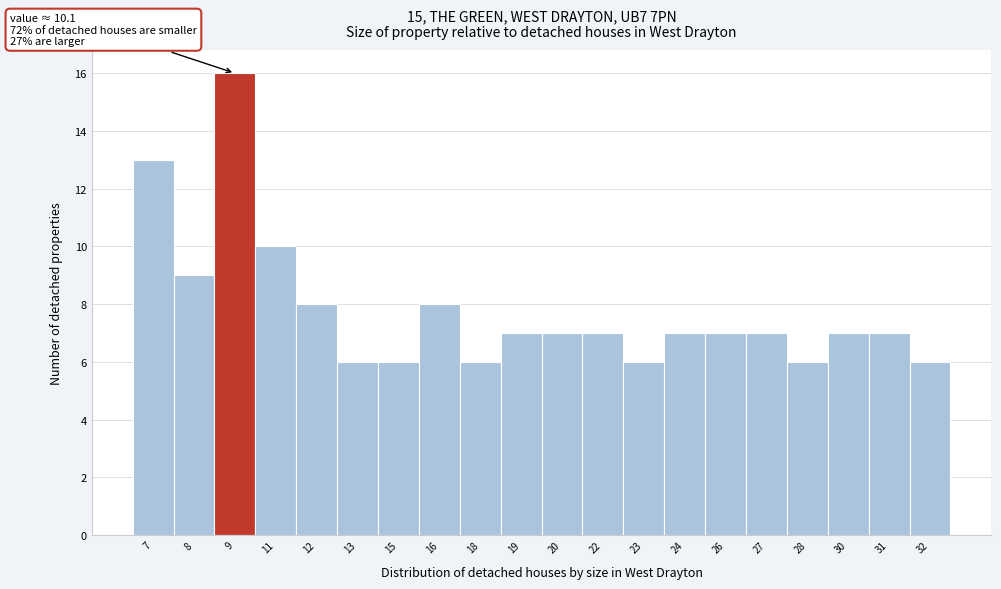

Reading right to left, transcribe all the data shown in this chart.

32=6	31=7	30=7	28=6	27=7	26=7	24=7	23=6	22=7	20=7	19=7	18=6	16=8	15=6	13=6	12=8	11=10	9=16	8=9	7=13